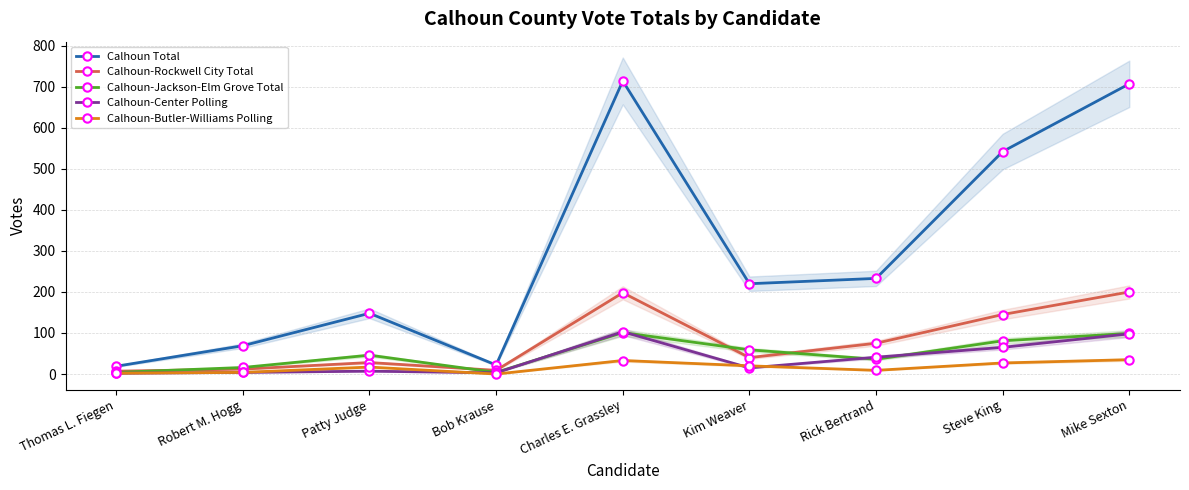

What are all the series names shown in the legend?

Calhoun Total, Calhoun-Rockwell City Total, Calhoun-Jackson-Elm Grove Total, Calhoun-Center Polling, Calhoun-Butler-Williams Polling